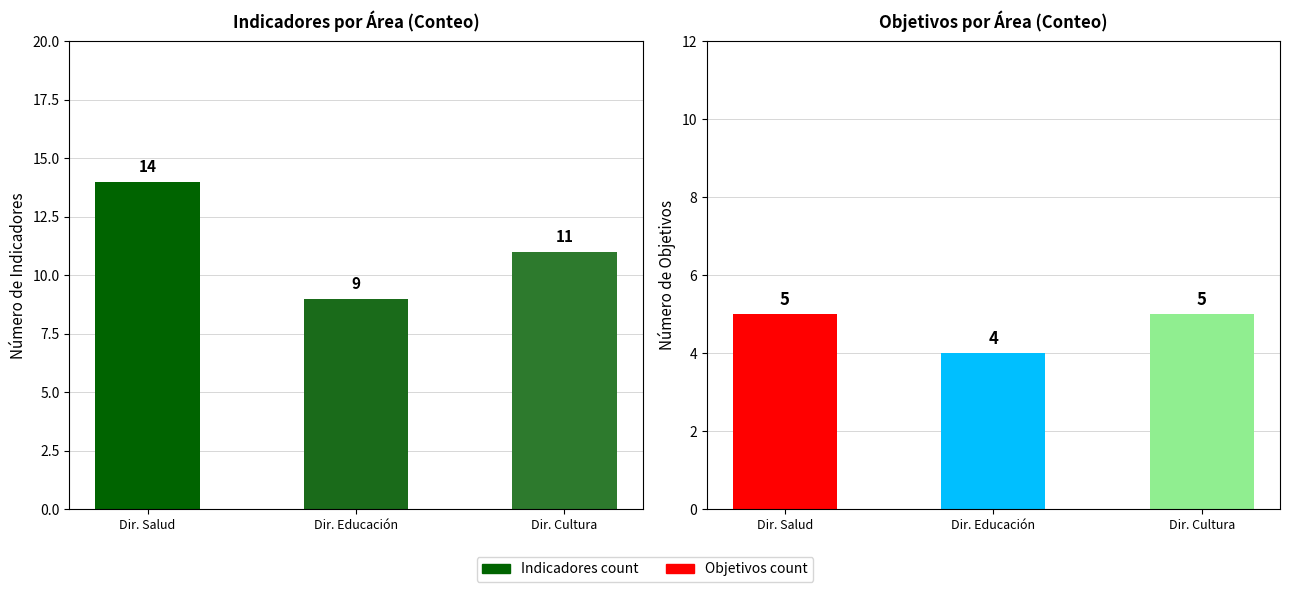

What is the total value across all series at Dir. Educación?

13